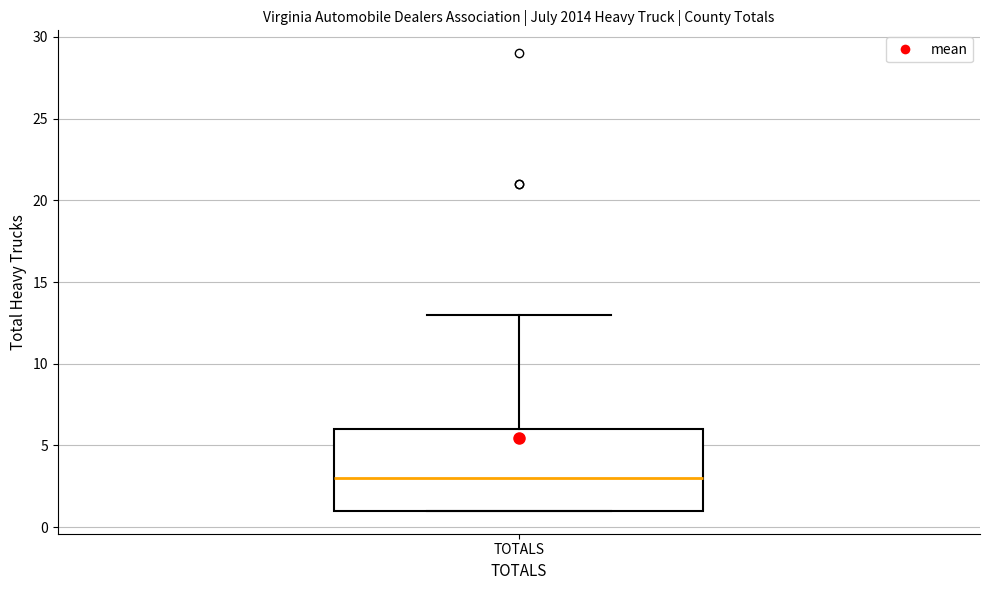

Where does the upper whisker of the box for TOTALS end on the y-axis? The values are not printed on the chart, so give them approximately, as read against the axis.

13